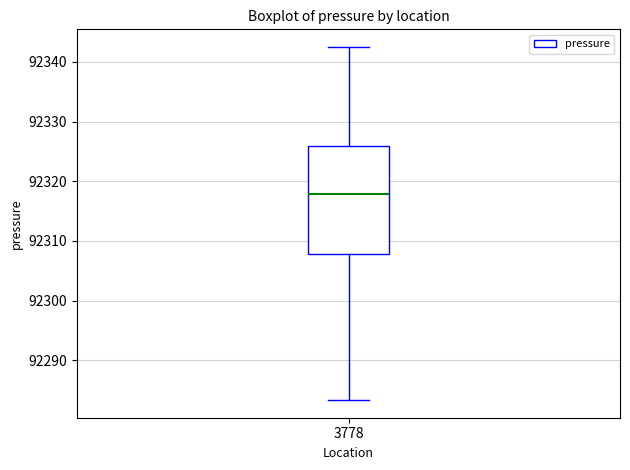

Read this box plot against the y-axis: the position of the median line, the range covered by the box, and the ends of both whiskers. The values are not printed on the chart, so give them approximately, as read against the axis.

median 92318, box 92308 to 92326, whiskers 92283 to 92343